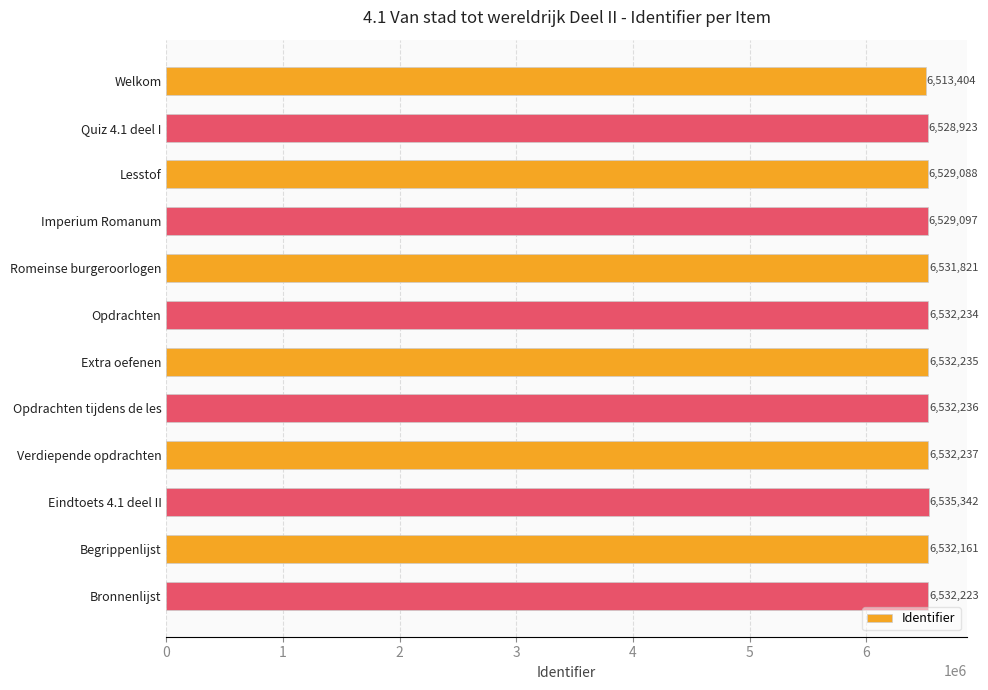

List the labels in order of value, largest first.

Eindtoets 4.1 deel II, Verdiepende opdrachten, Opdrachten tijdens de les, Extra oefenen, Opdrachten, Bronnenlijst, Begrippenlijst, Romeinse burgeroorlogen, Imperium Romanum, Lesstof, Quiz 4.1 deel I, Welkom